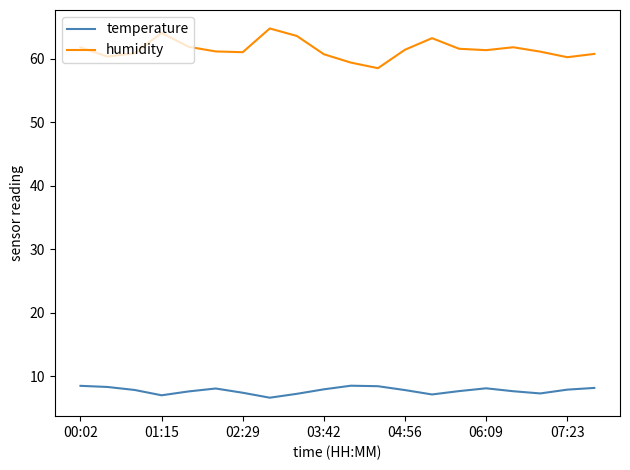

What is the lowest value of the humidity series?

58.5